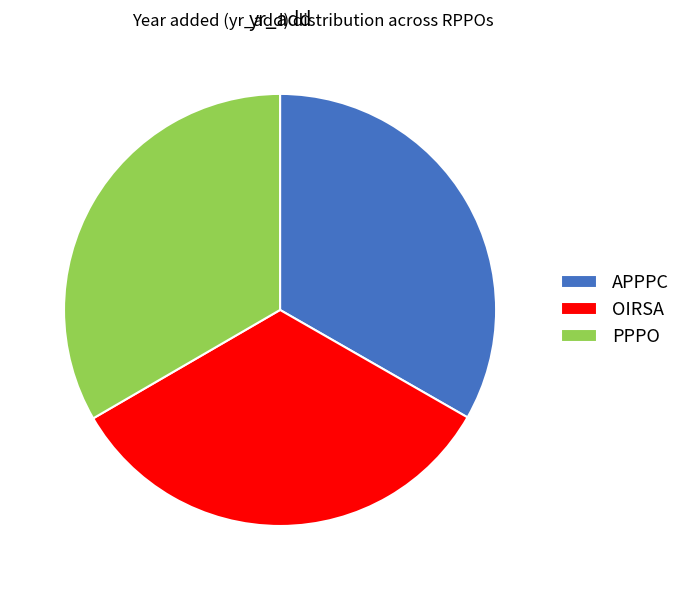

Approximately how many times larger is the value at PPPO compared to APPPC?

1.0